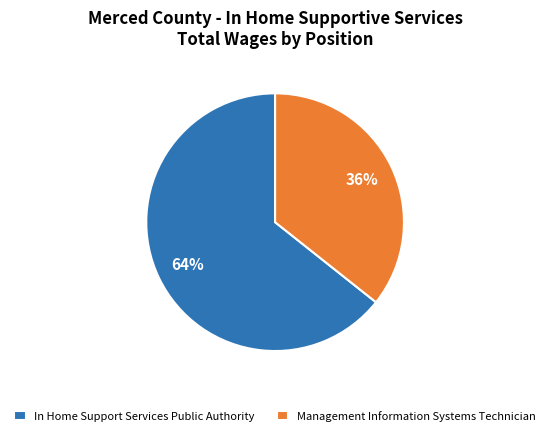

How many segments does this pie chart have?

2